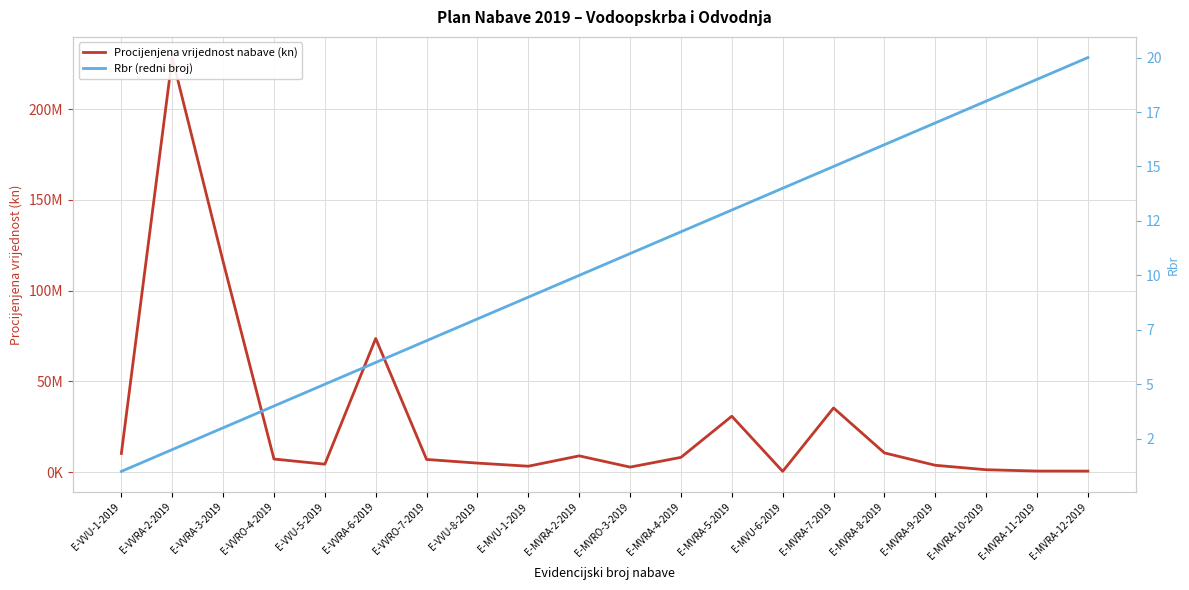

At how many categories does at least one series exceed 63705478?

3